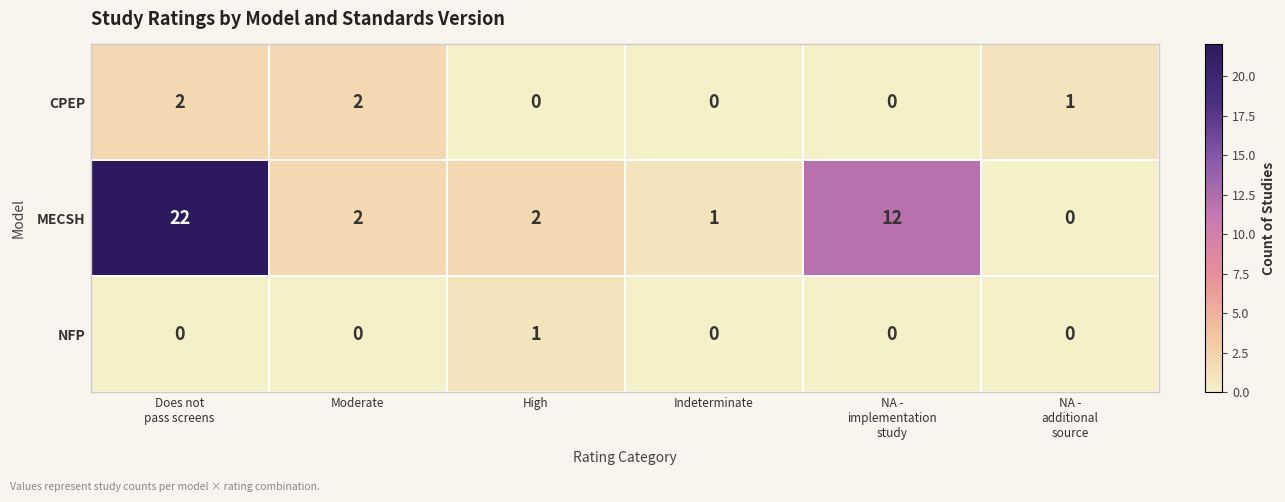

What is the sum of all MECSH values?

39